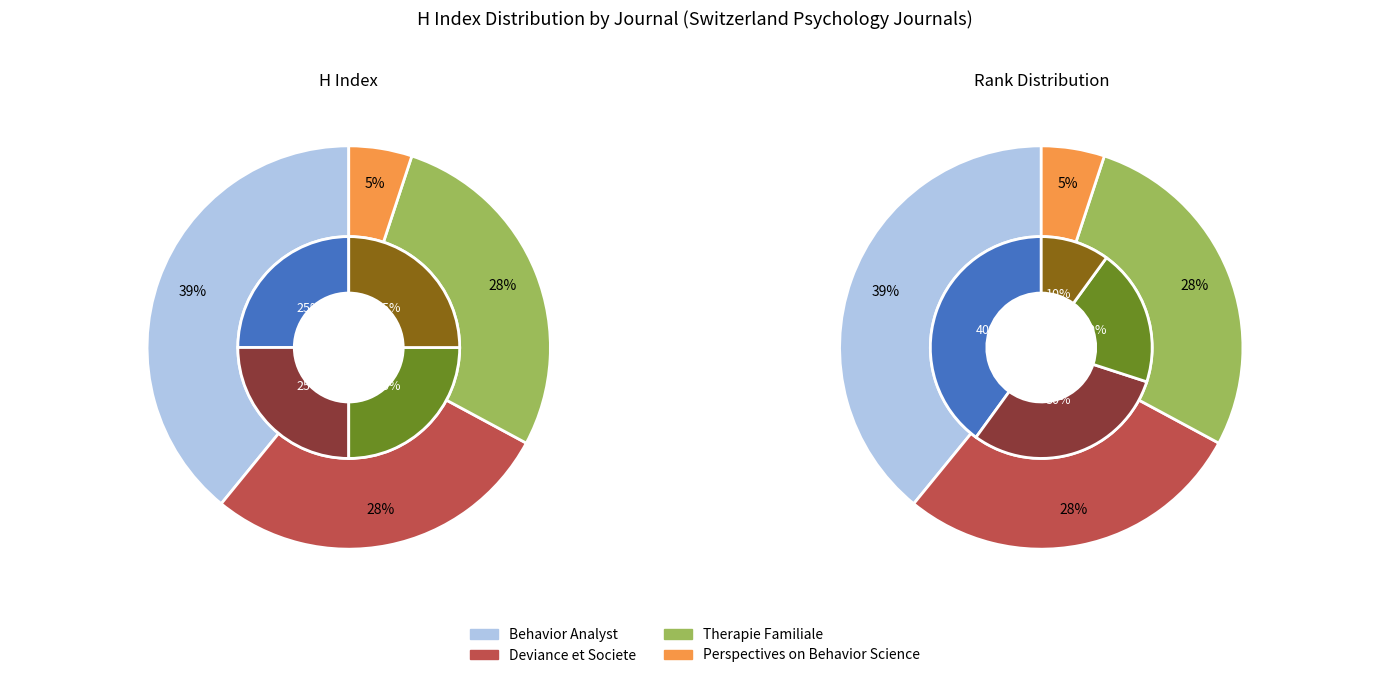

How many segments does this pie chart have?

4